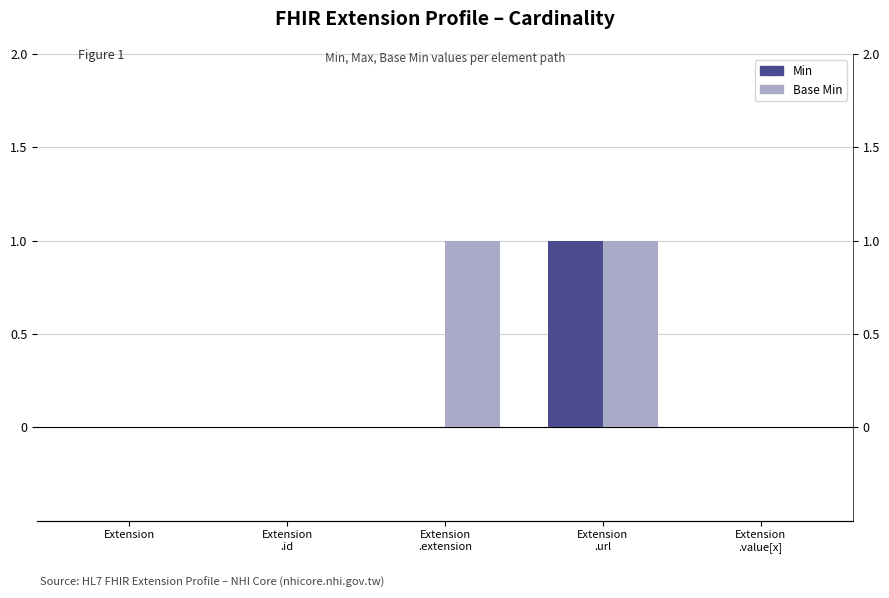

Rank the series by their average value, from lowest to highest.

Min, Base Min